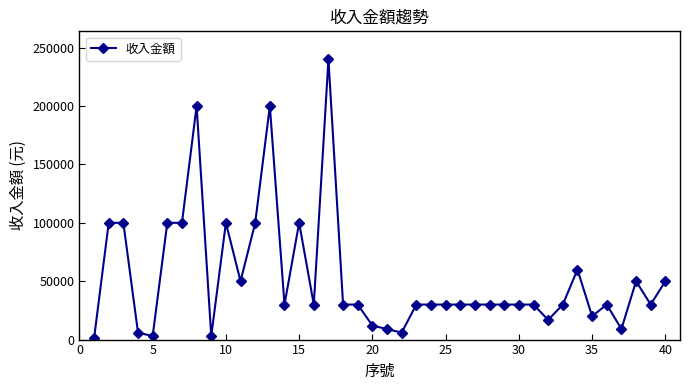

What is the average value?

52895